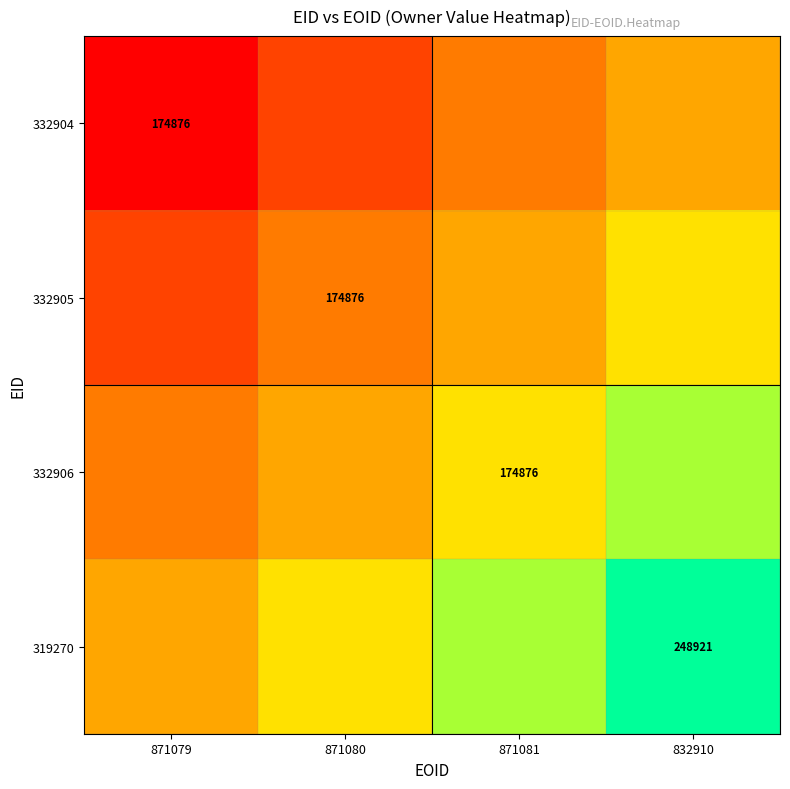

Count the number of data series in this chart.

4